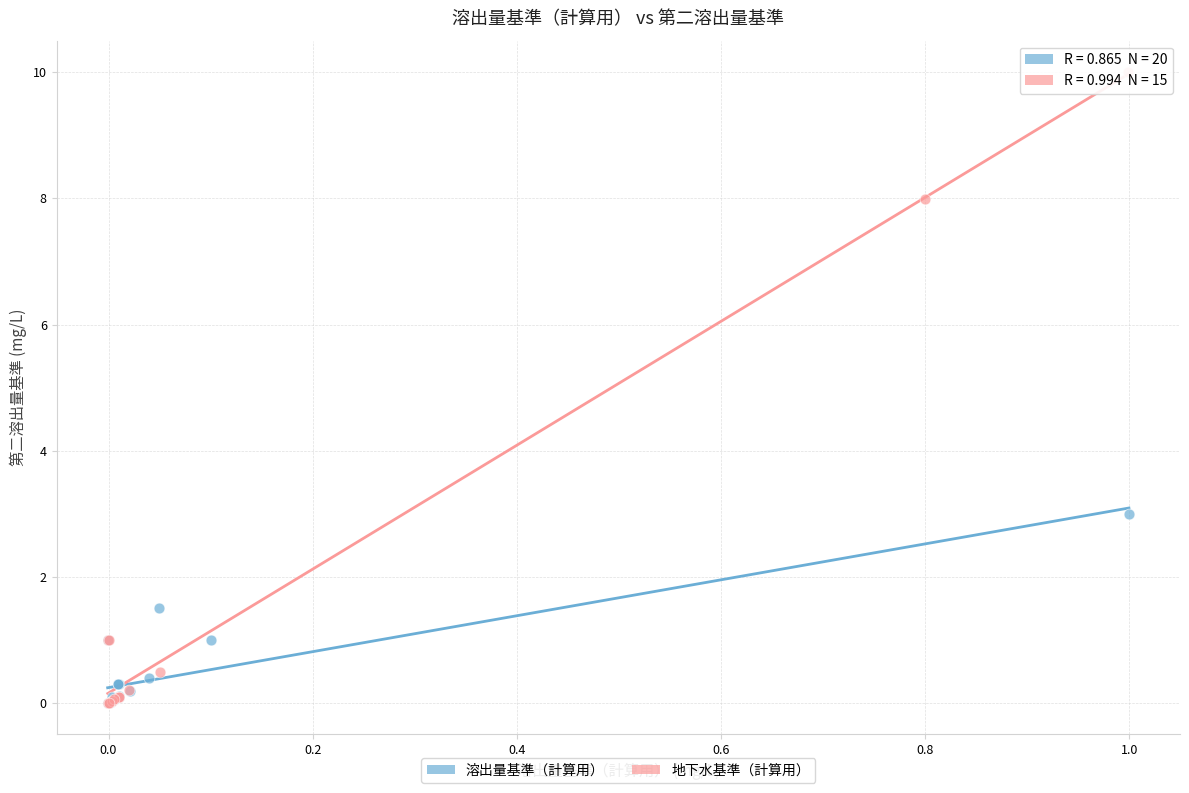

Which series has the widest spread of Y values?

地下水基準（計算用）